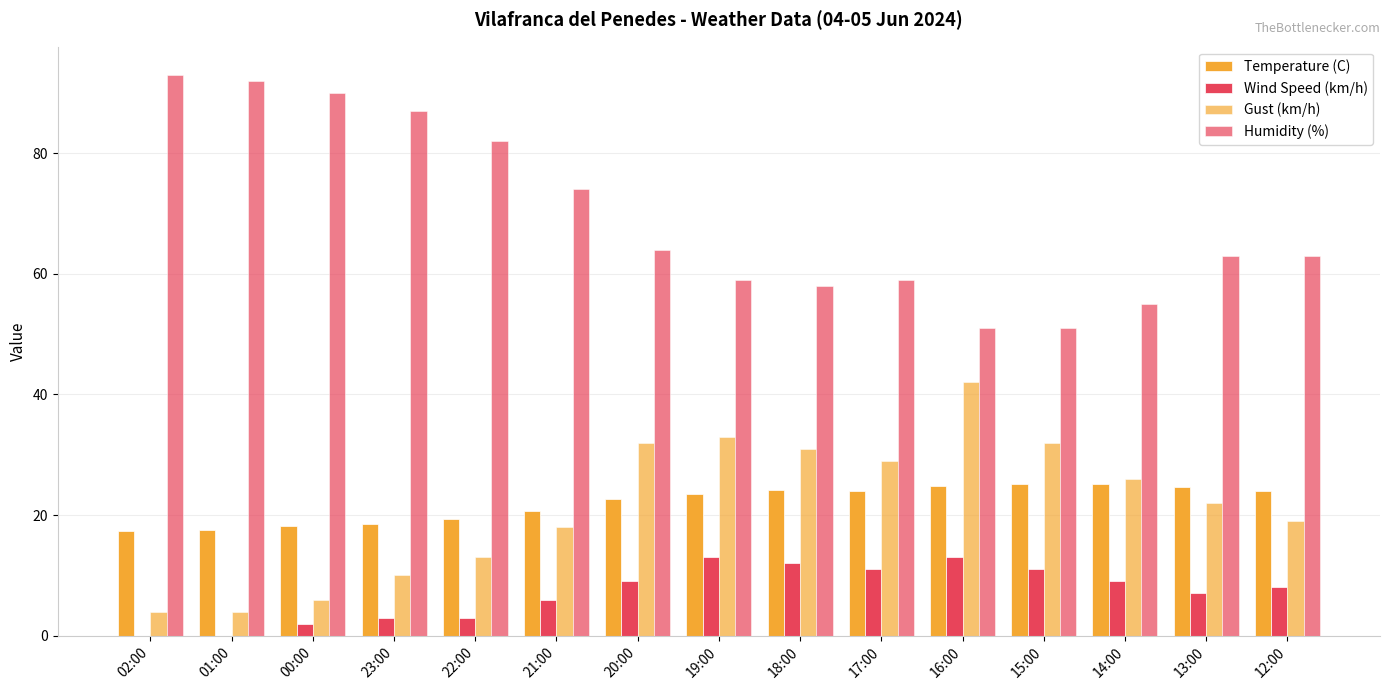

How many groups of bars are there?

15